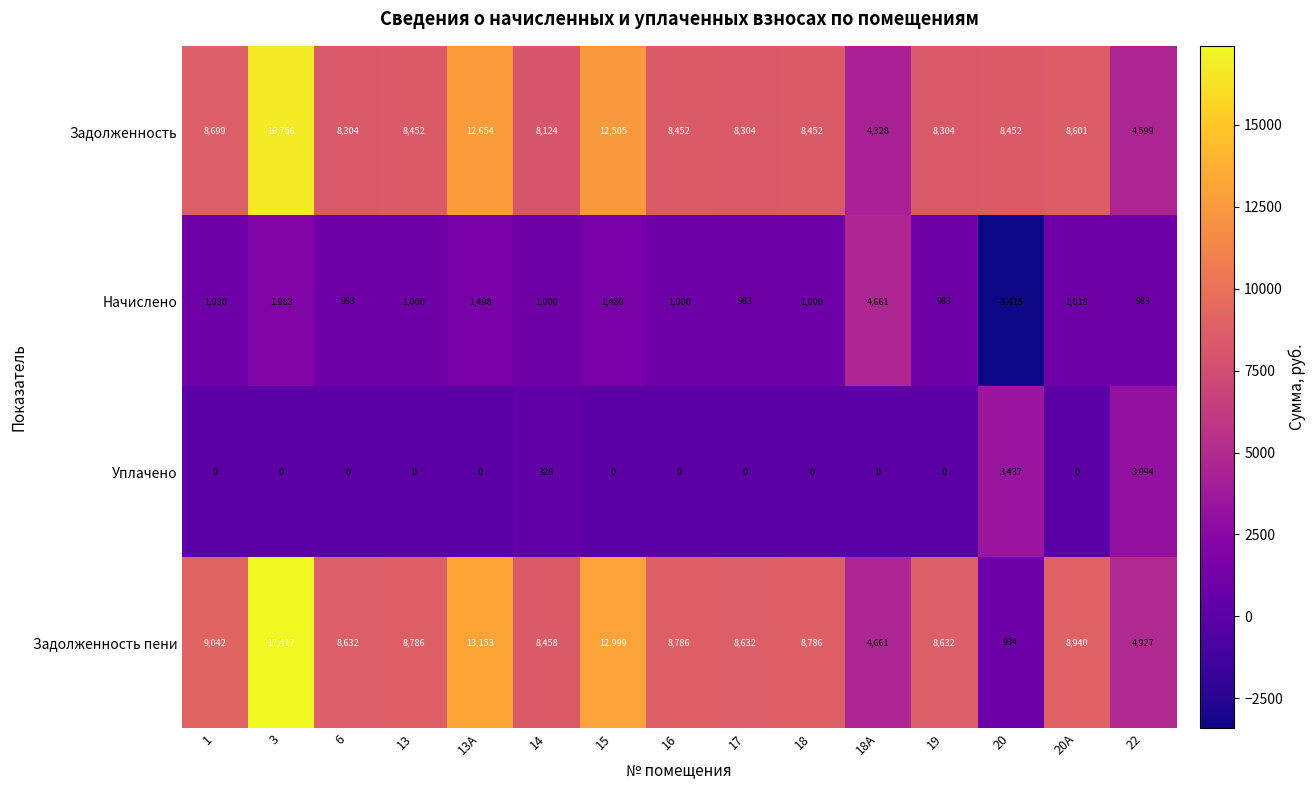

What is the minimum value for Задолженность пени?

934